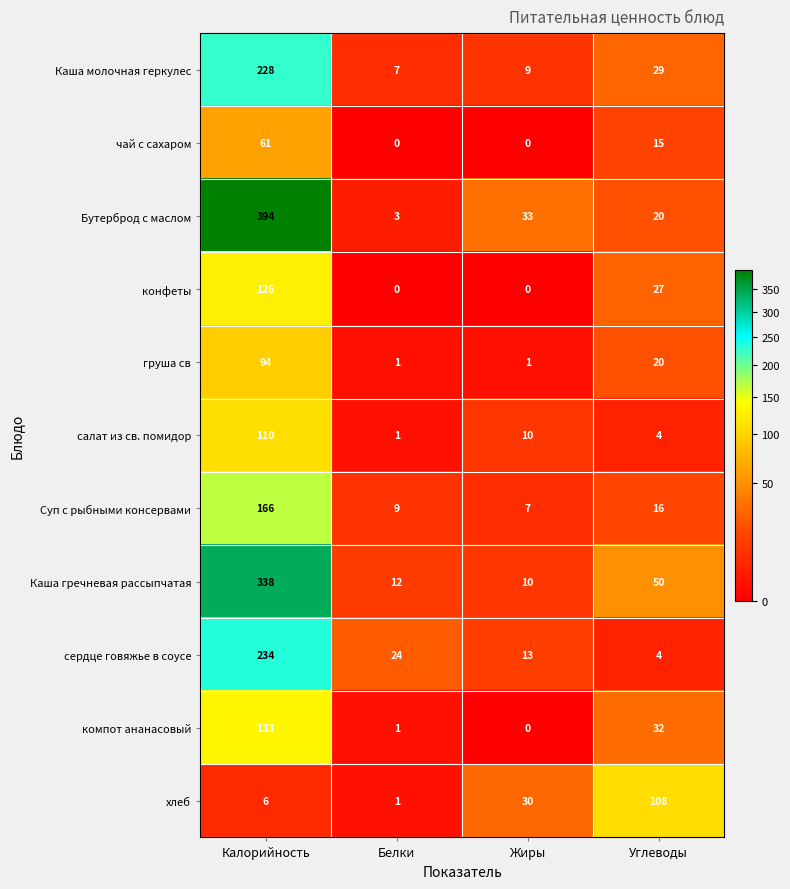

Which category has the lowest value in the Суп с рыбными консервами series?

Жиры